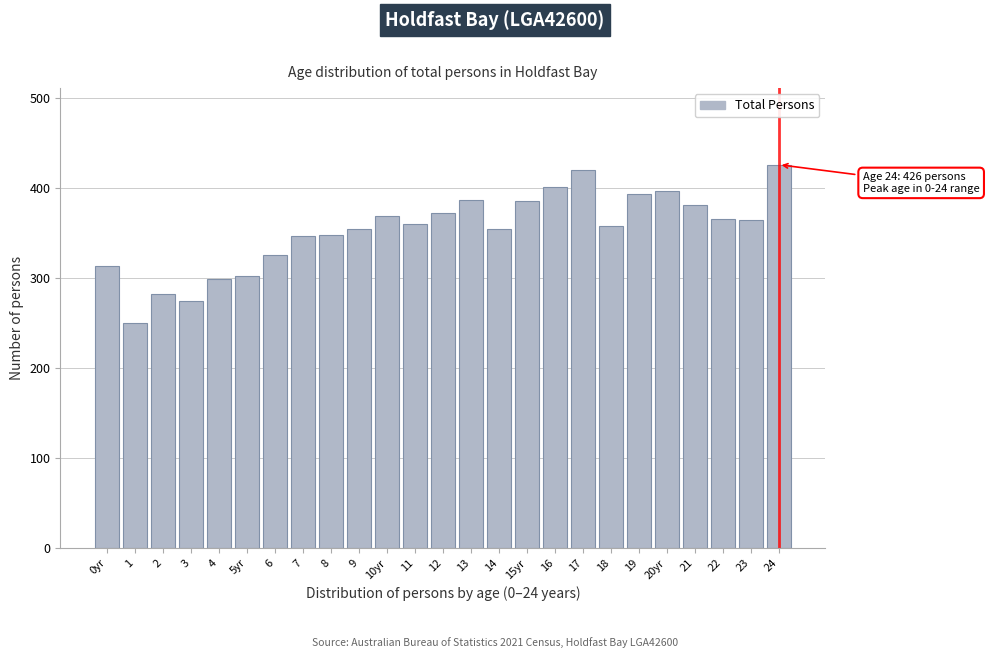

What is the average value?

353